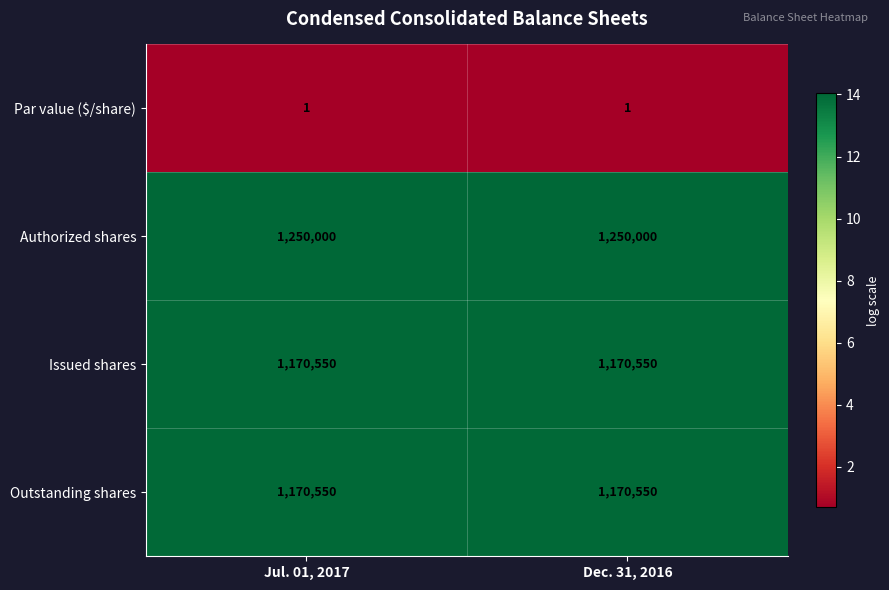

What is the difference between the highest and lowest values at Jul. 01, 2017?

1249999